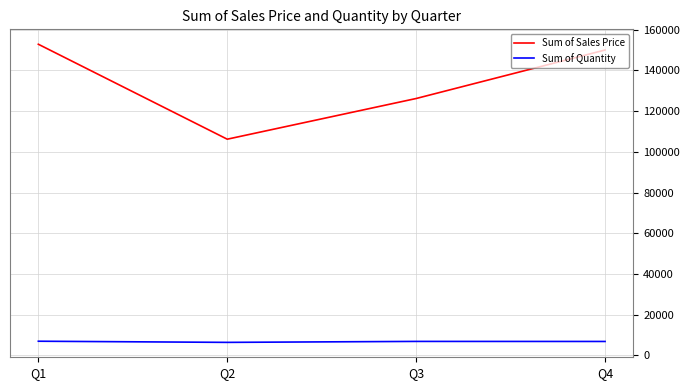

Which series has the widest spread of values?

Sum of Sales Price